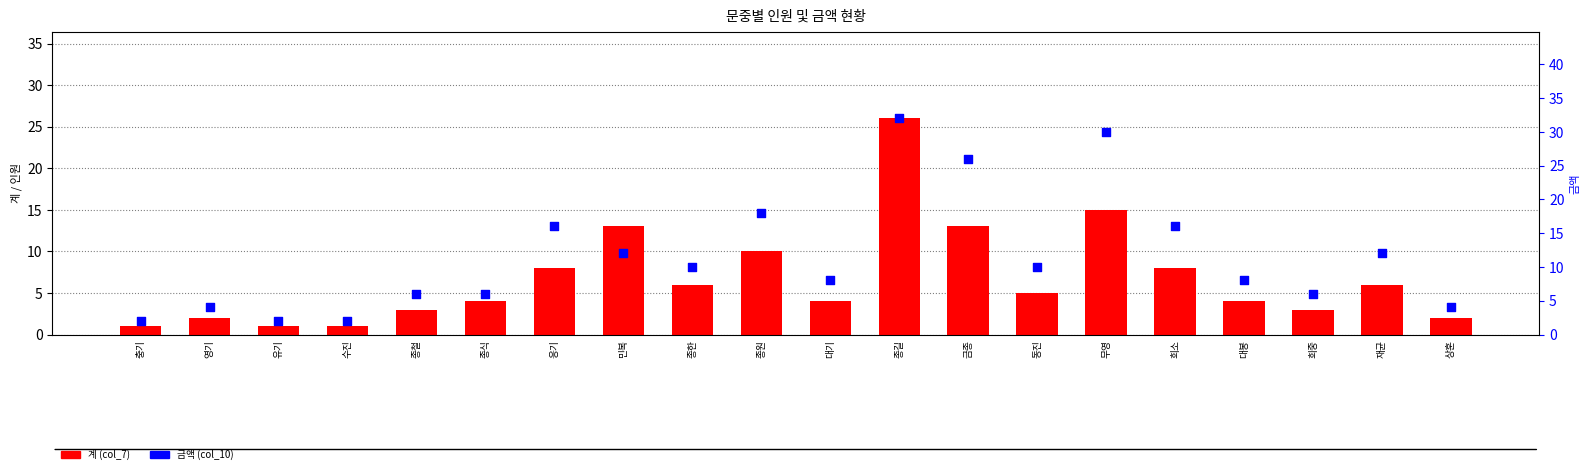

At how many categories does at least one series exceed 31?

1